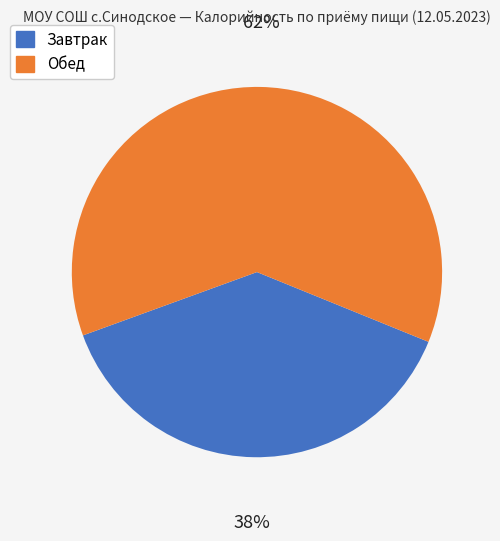

Is there any slice that represents more than half of the pie?

Yes